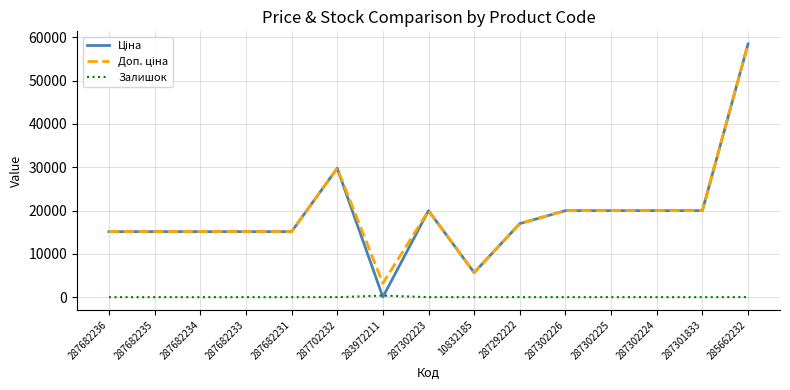

True or false: Залишок has a value of 0.0 at 287682234.

True